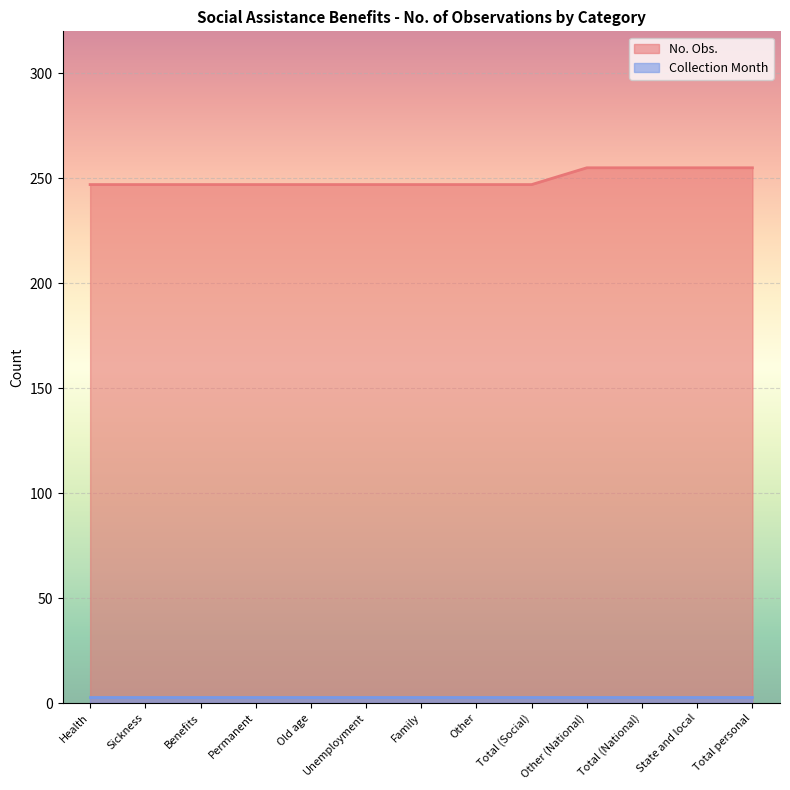

What position from the right is Unemployment?

8